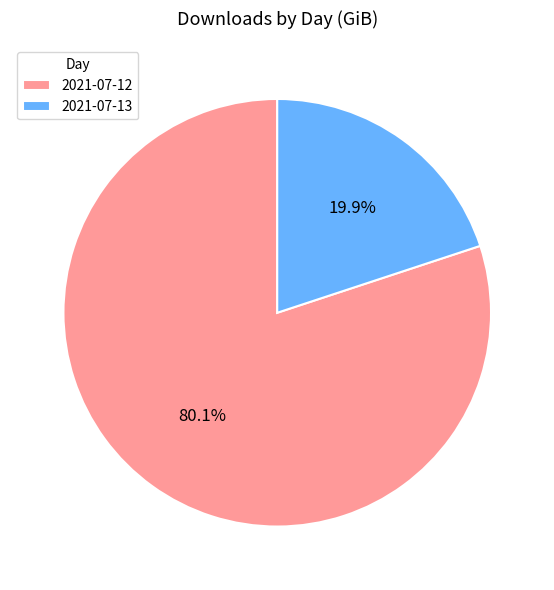

Which slice is the largest?

2021-07-12